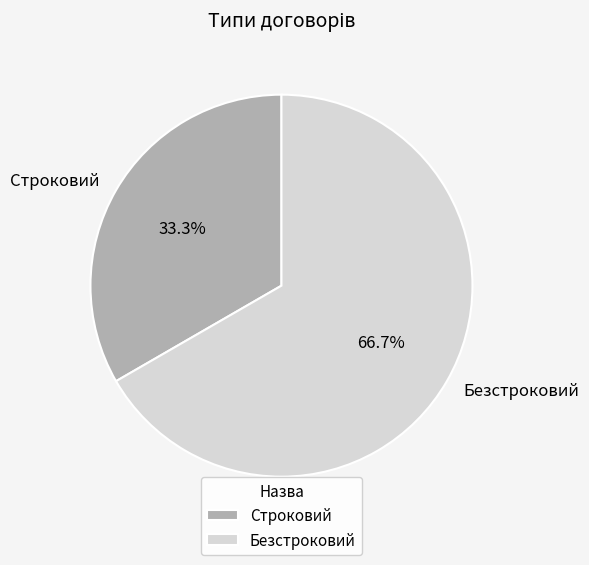

How many slices are in this pie chart?

2